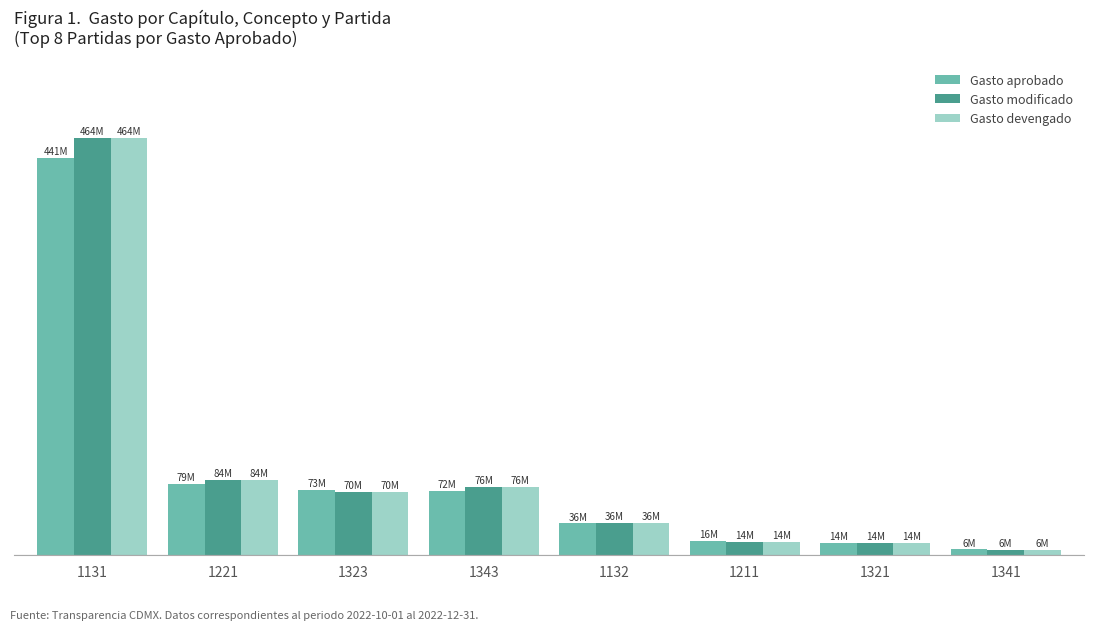

What is the minimum value for Gasto devengado?

6.1